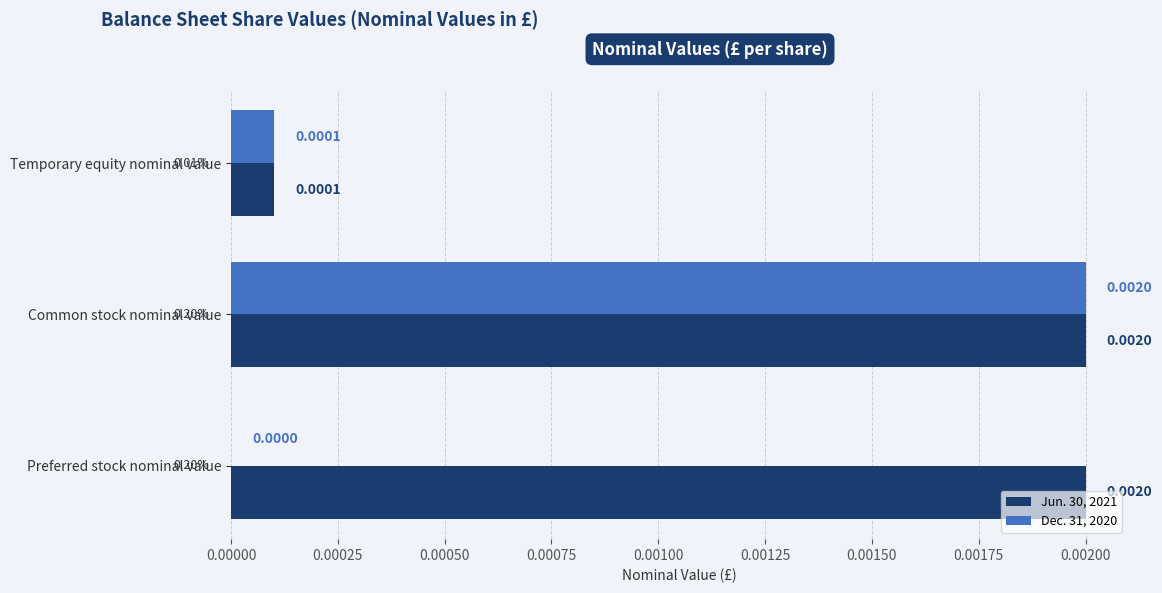

Which series changed the most between Temporary equity nominal value and Preferred stock nominal value?

Jun. 30, 2021